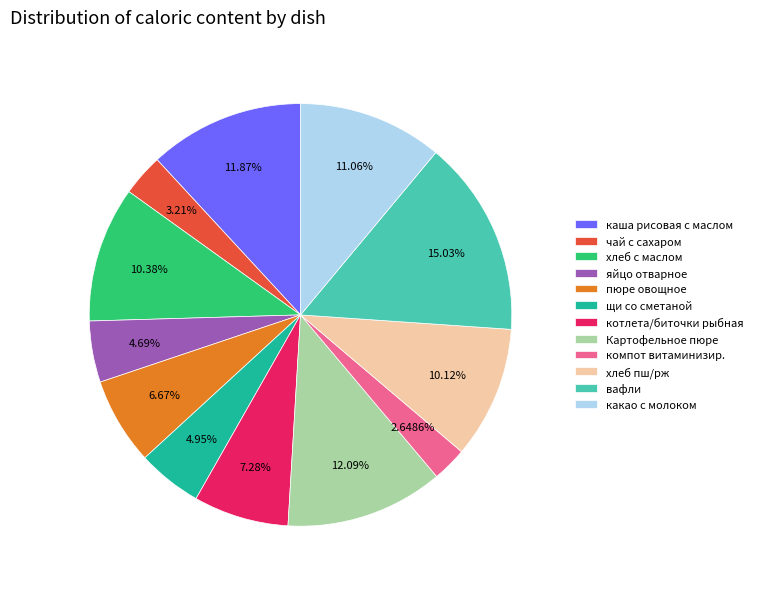

What percentage is the компот витаминизир. slice, to the nearest percent?

3%